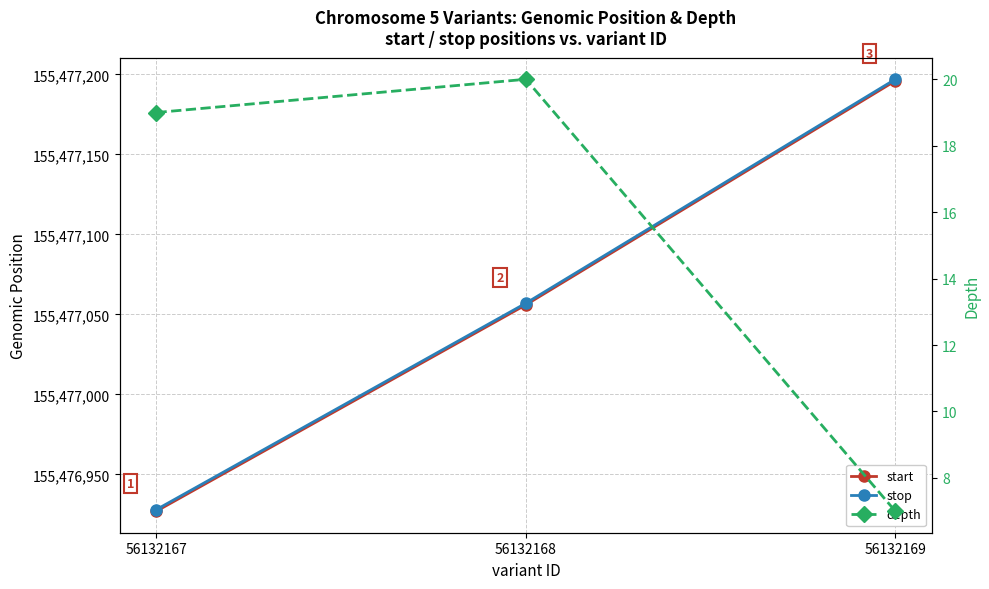

What is the greatest value displayed?

155477197